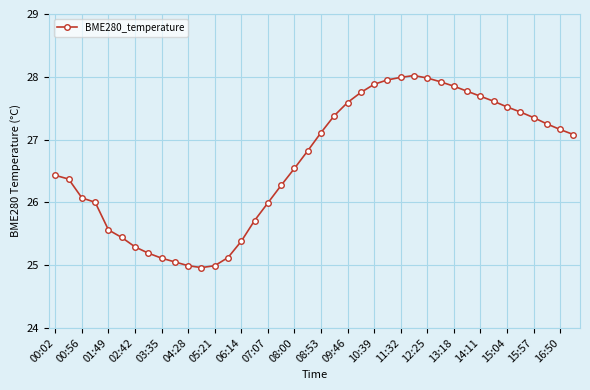

What is the difference between the maximum and minimum values?

3.1